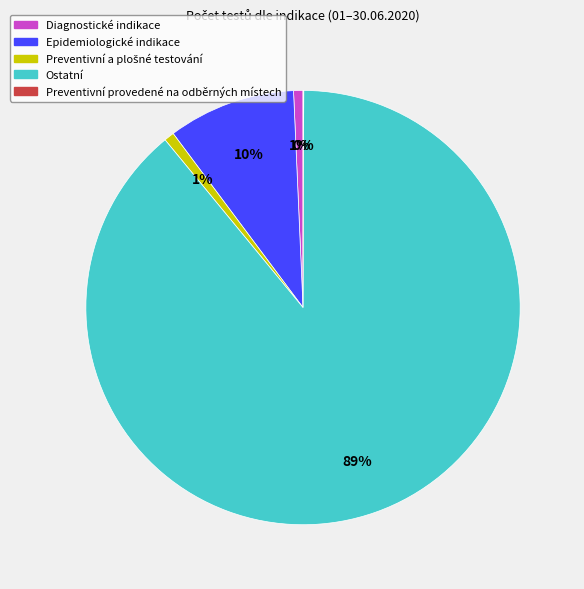

Does any single category account for the majority?

Yes